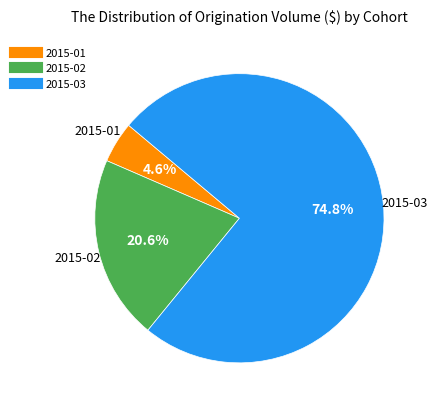

Is there a majority slice in this chart?

Yes